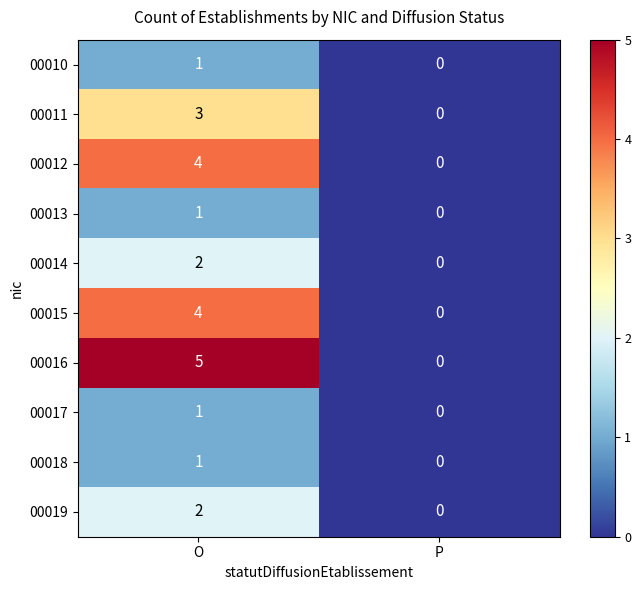

What is the sum of all 00011 values?

3